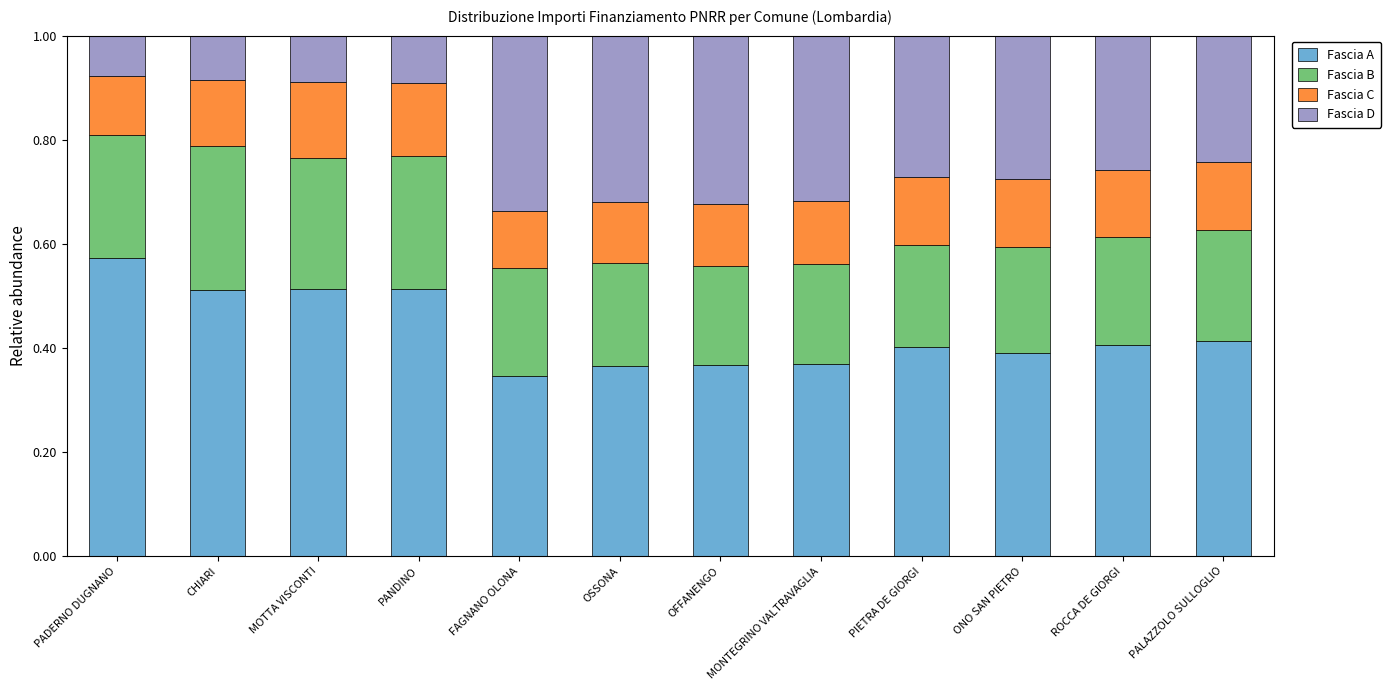

True or false: Fascia A has a value of 0.9 at MOTTA VISCONTI.

False